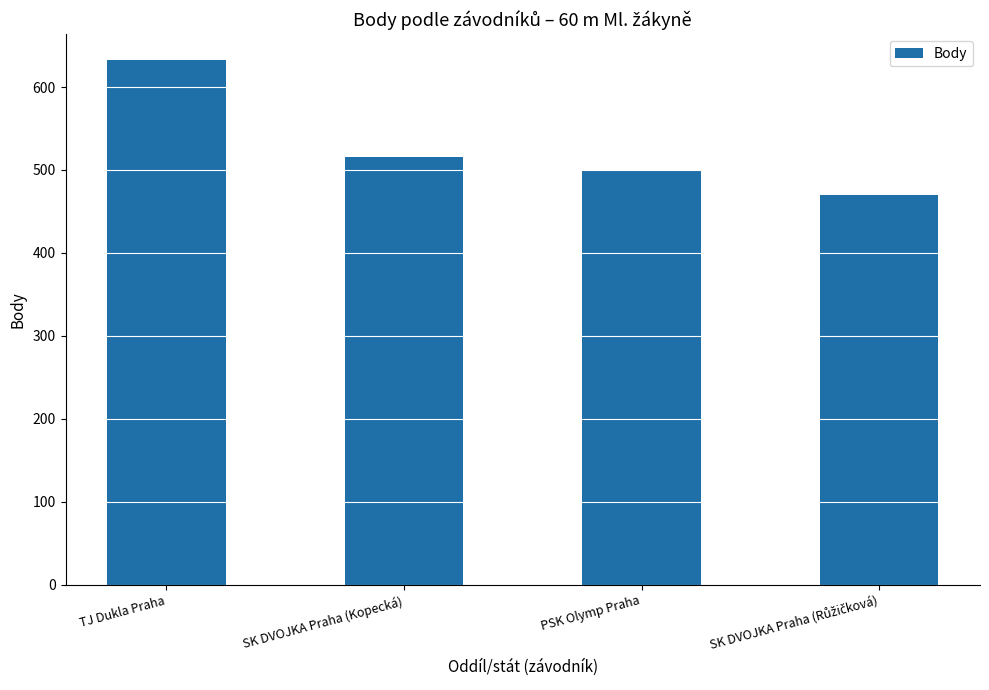

Reading left to right, list all the values displayed in this chart.

632	516	499	470